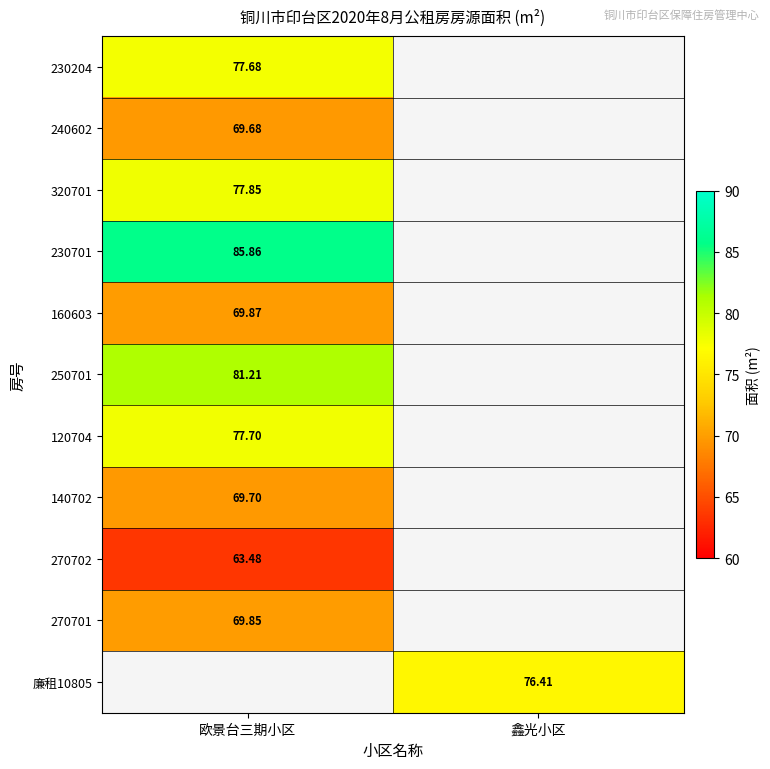

How many data points does each series have?

2